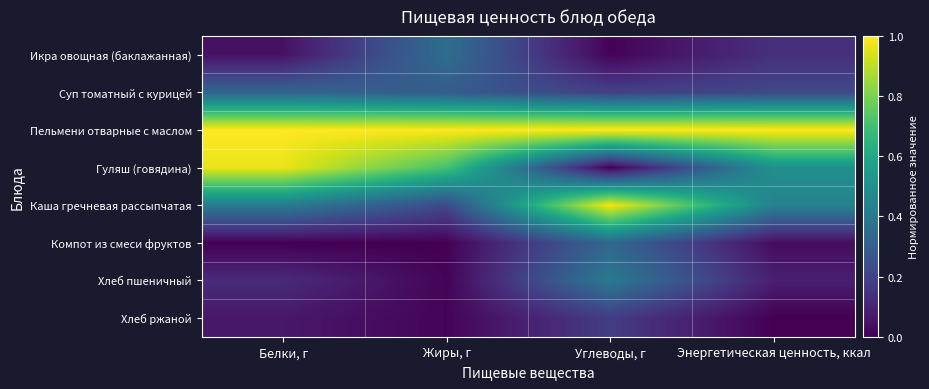

Which series has the largest total across all categories?

Пельмени отварные с маслом